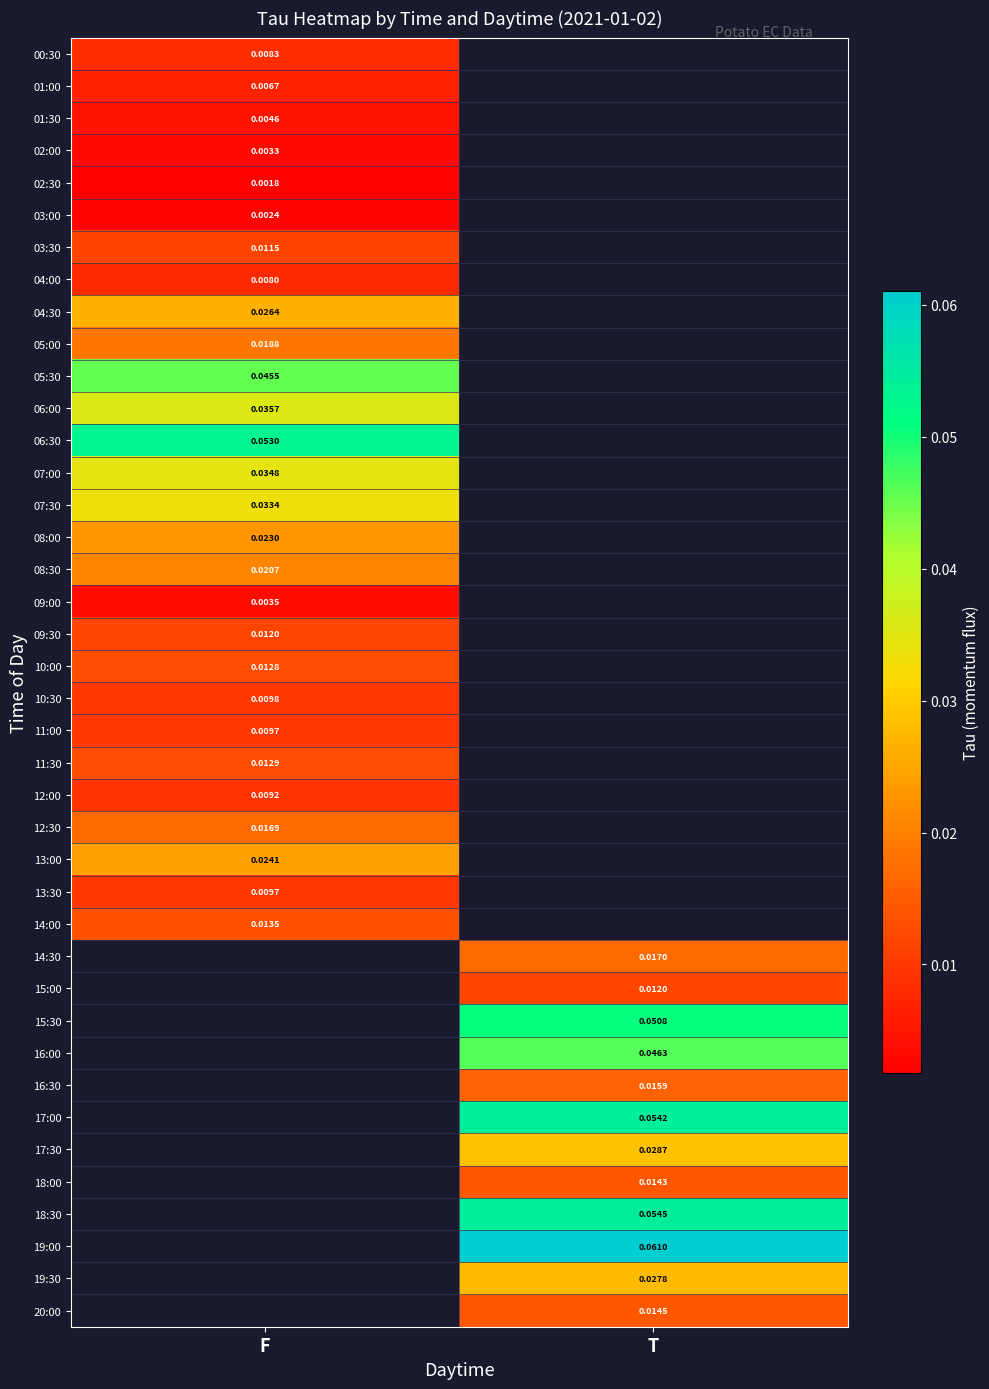

Rank the categories by 09:00 value from lowest to highest.

F, T